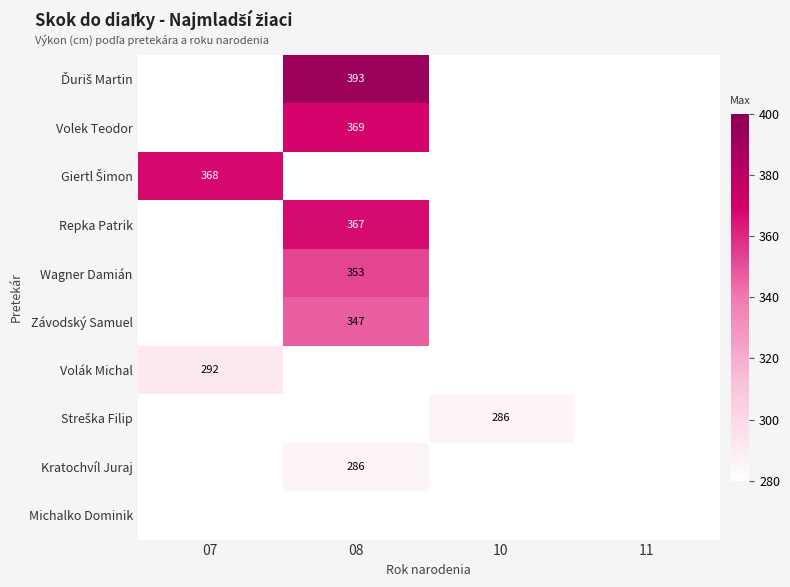

Is the value of Repka Patrik at 08 greater than the value of Volek Teodor at 08?

No